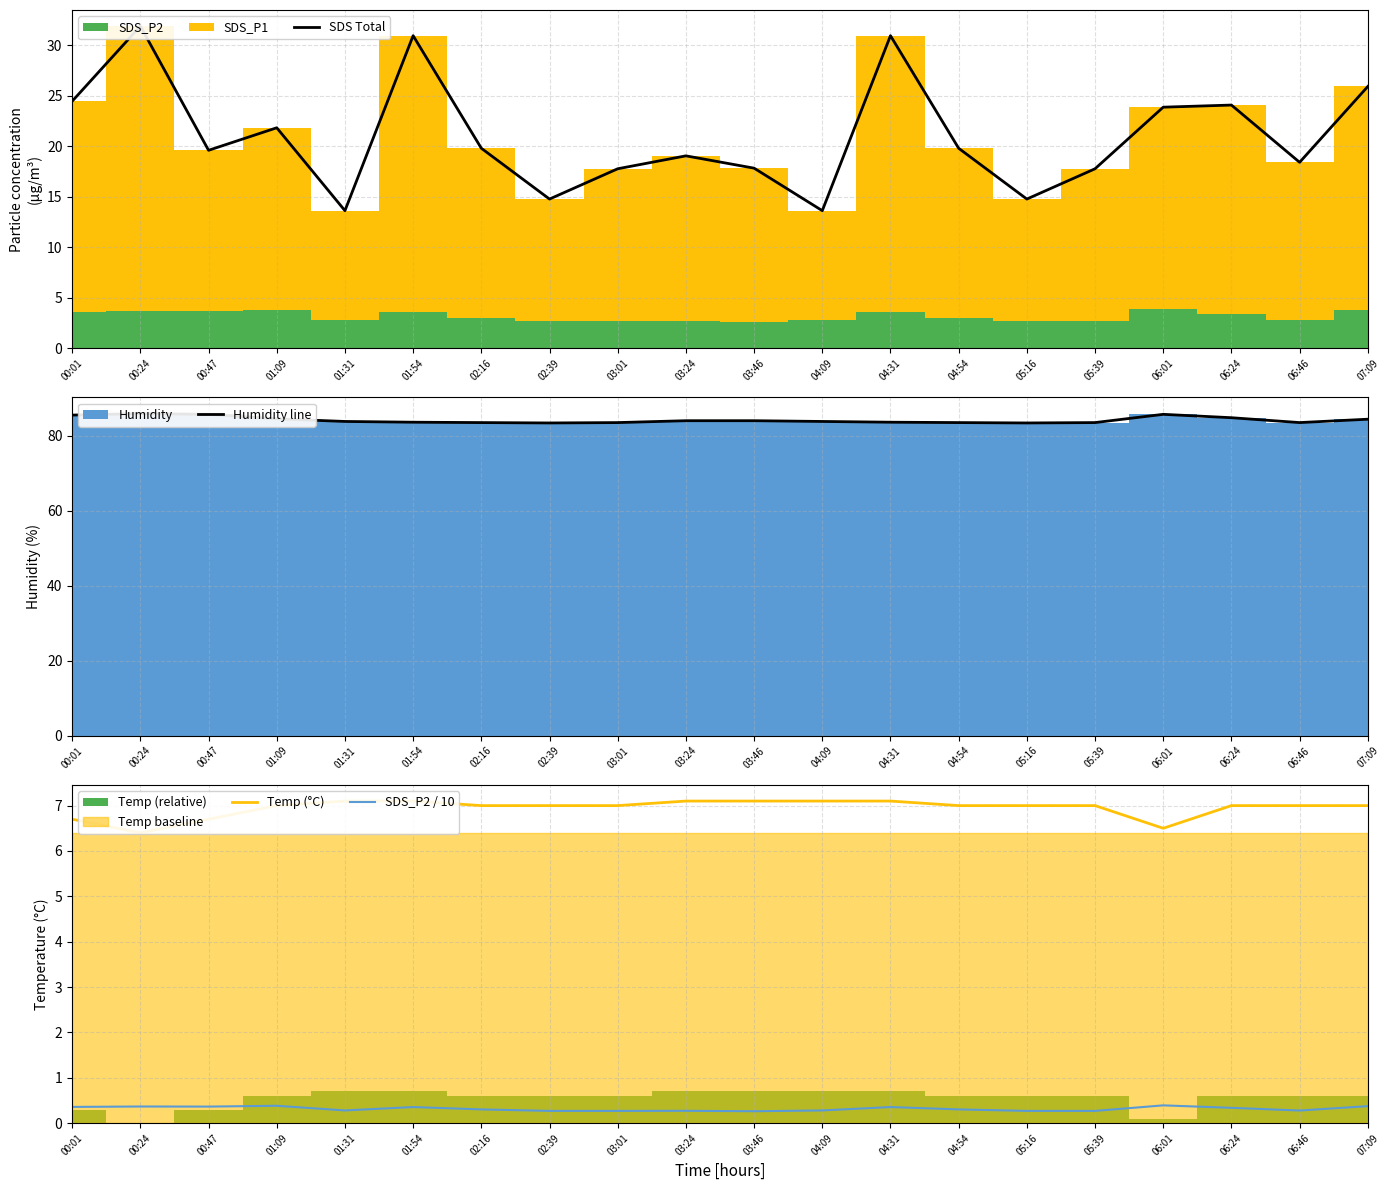

How many data points does each series have?

20